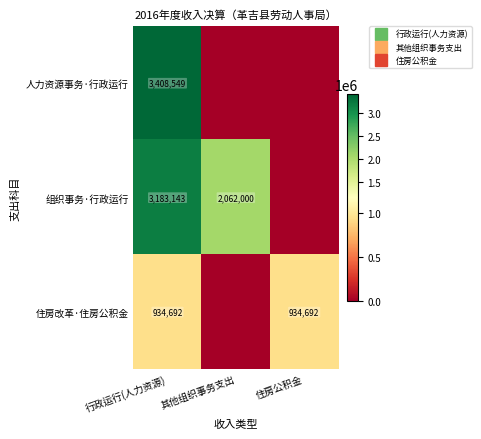

What is the difference between the highest and lowest values at 住房公积金?

934692.4